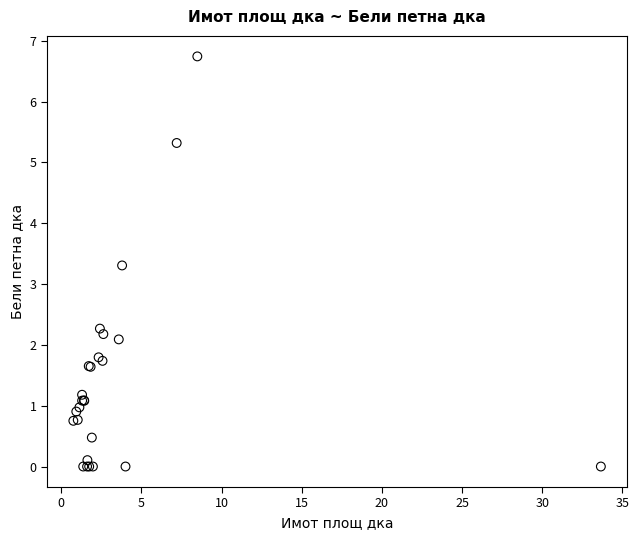

What Y value in the scatter plot is closest to 3?

3.3